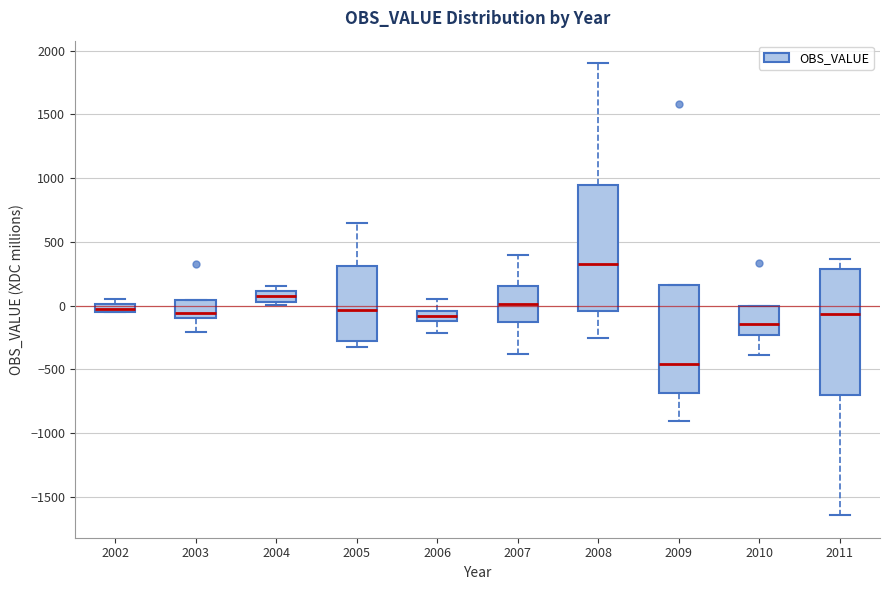

Which box's median line is the highest?

2008